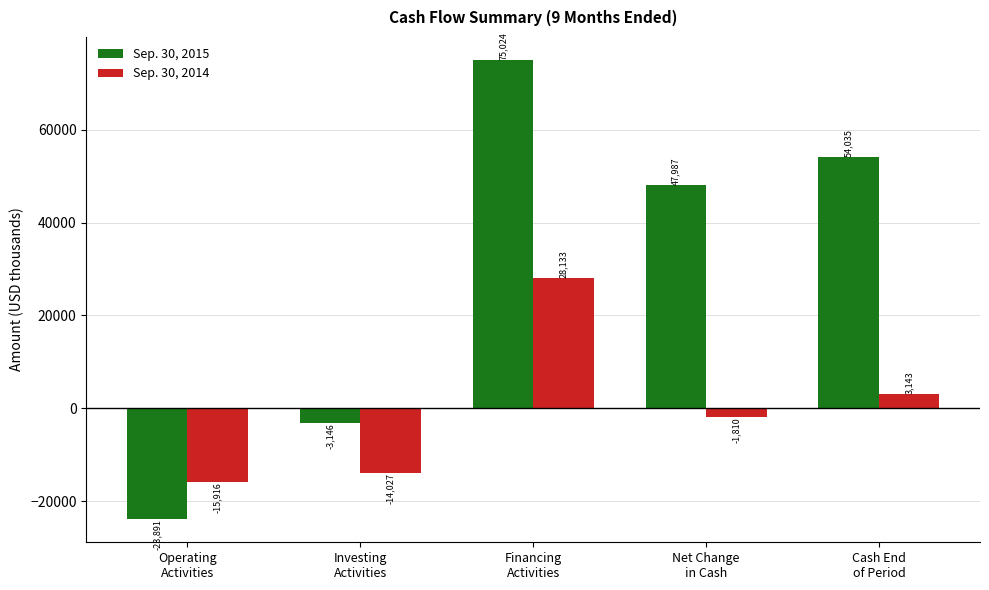

What is the total value across all series at Operating
Activities?

-39807